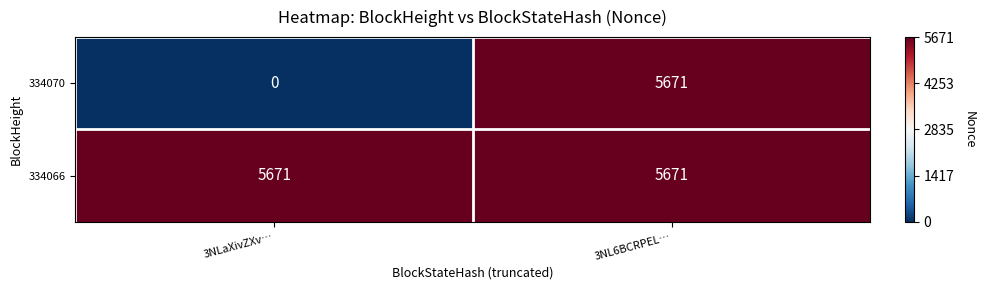

List the labels in order of 334070 value, largest first.

3NL6BCRPEL…, 3NLaXivZXv…